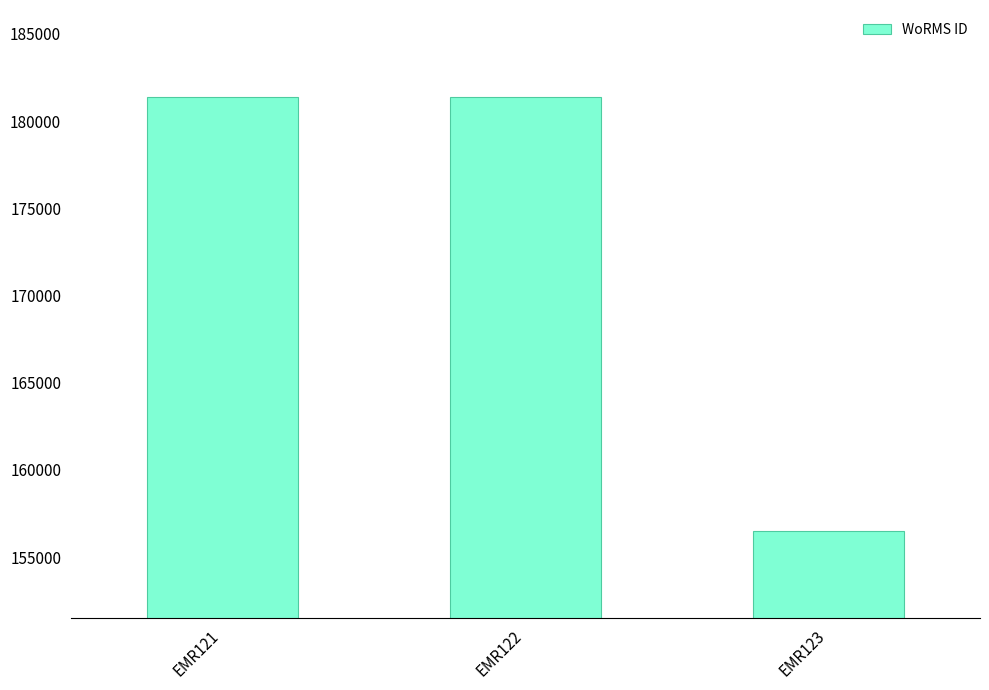

What is the maximum value shown in the chart?

181364